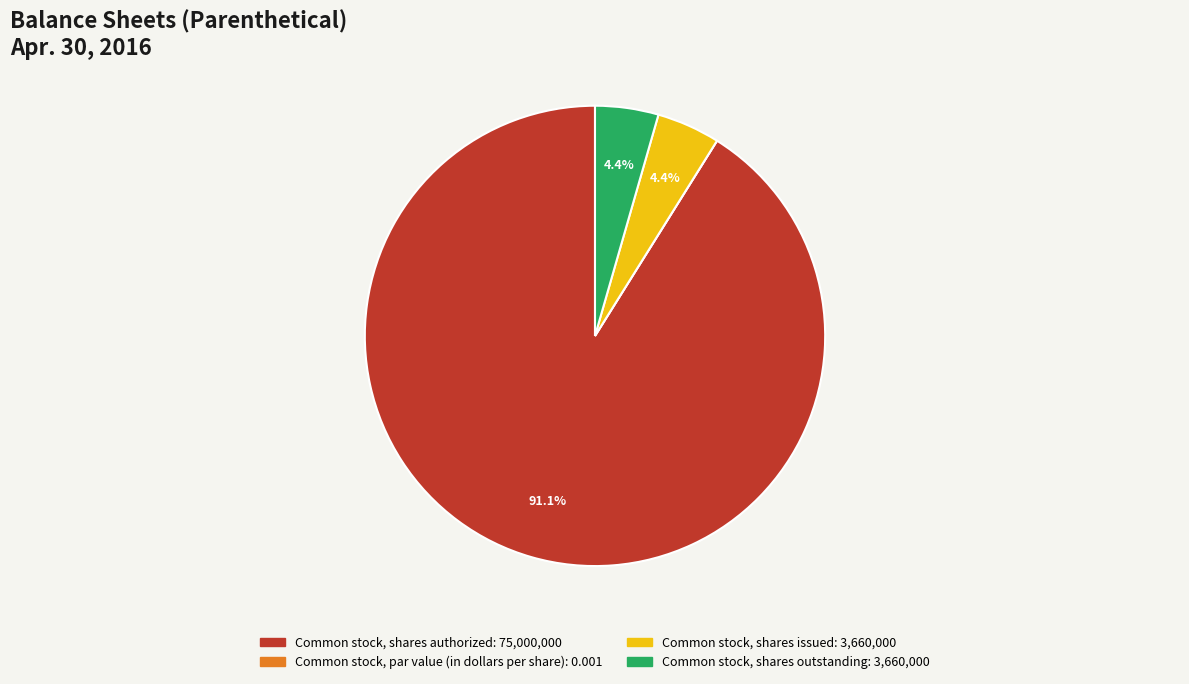

What is the largest slice in the pie chart?

Common stock, shares authorized